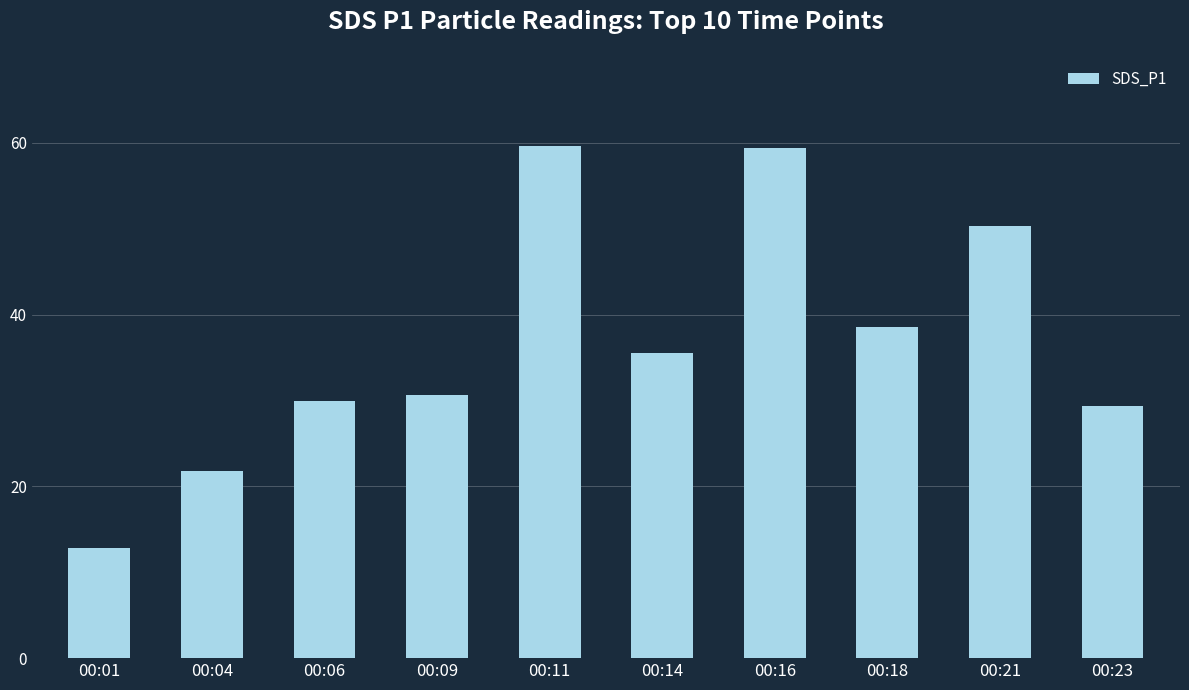

Read the value at 00:04.

21.8